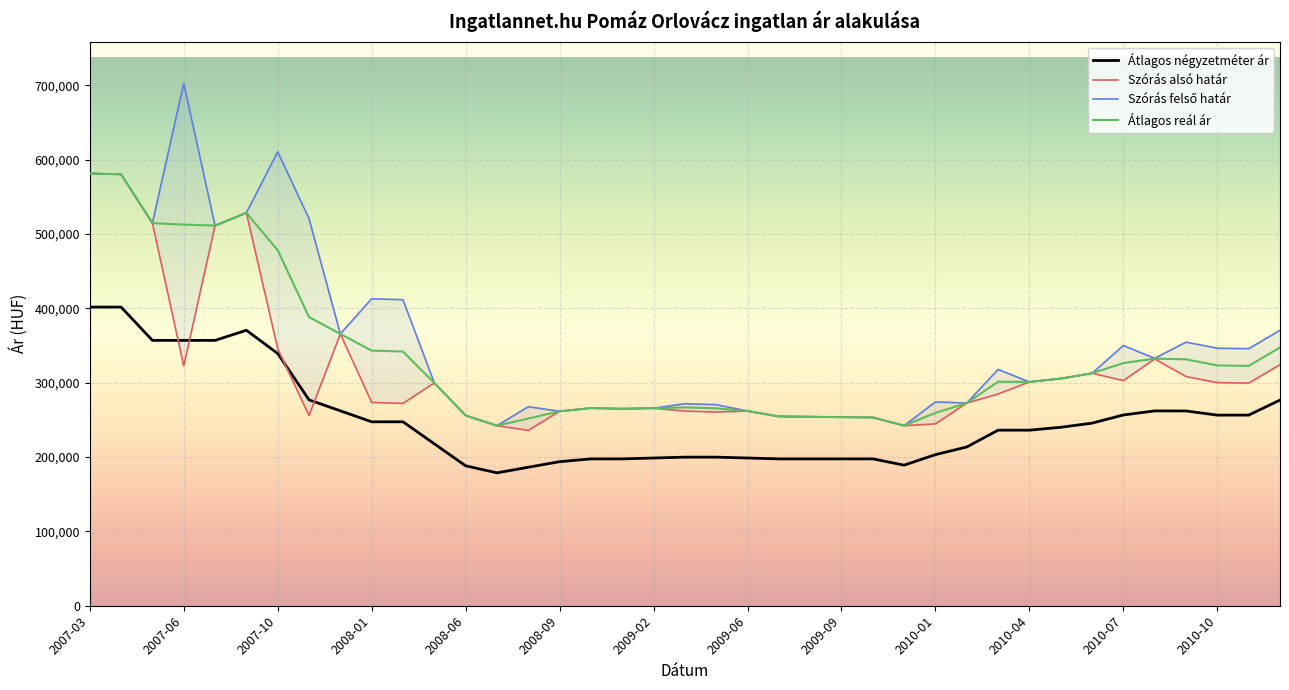

What is the minimum value shown in the chart?

178750